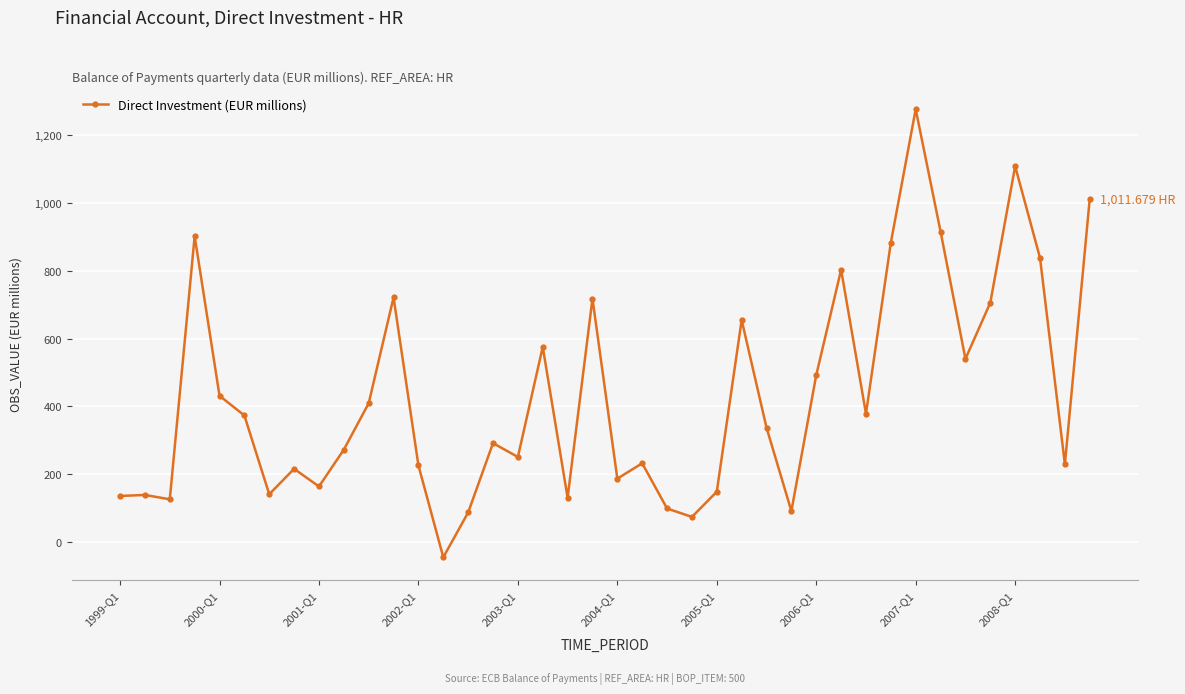

What is the difference between the maximum and minimum values?

1320.0